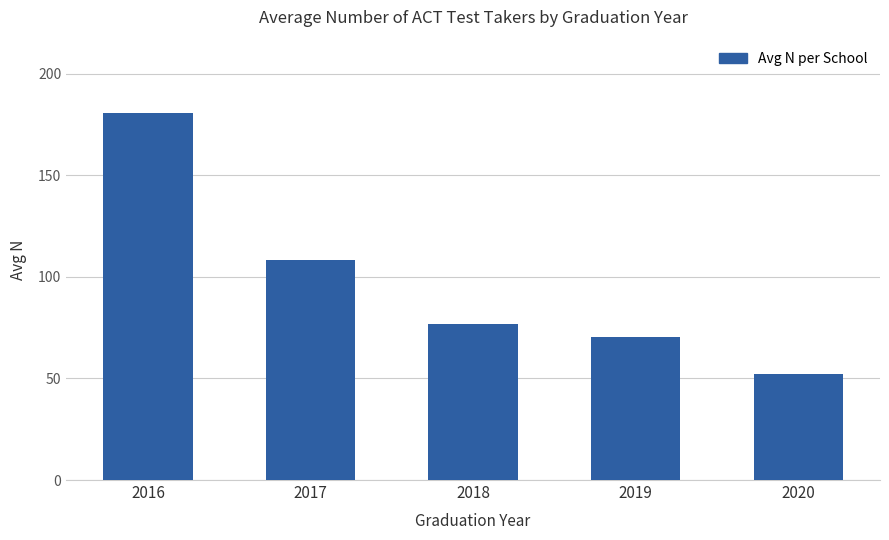

What is the smallest value displayed?

52.4